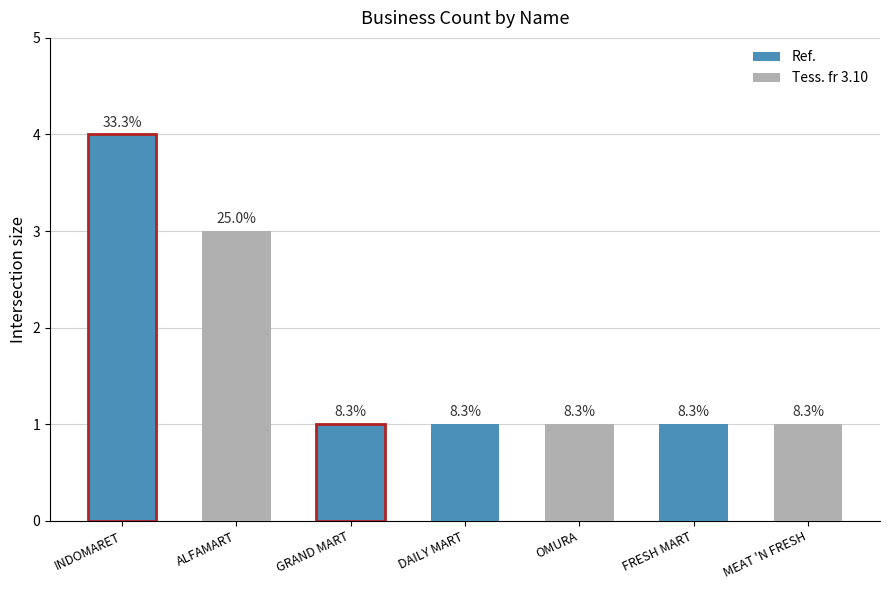

What is the ratio of the value at MEAT 'N FRESH to the value at GRAND MART?

1.0